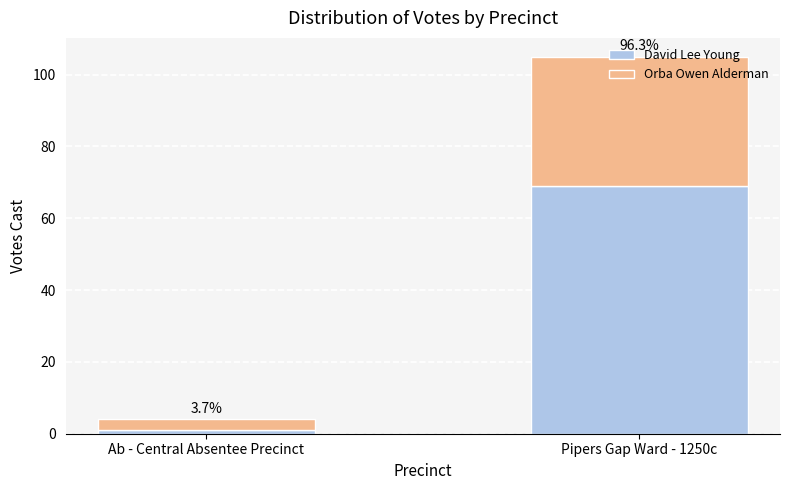

What is the label of the 1st bar from the right?

Pipers Gap Ward - 1250c